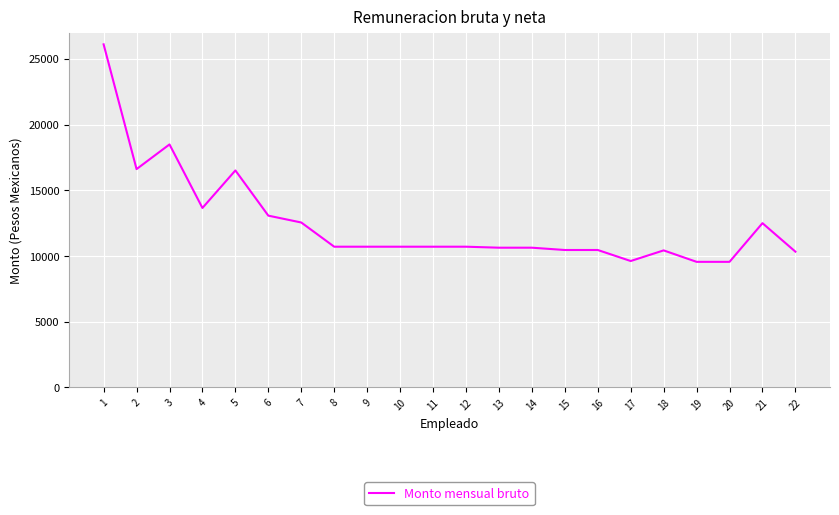

True or false: the data shows 13652.8 at 4.

True